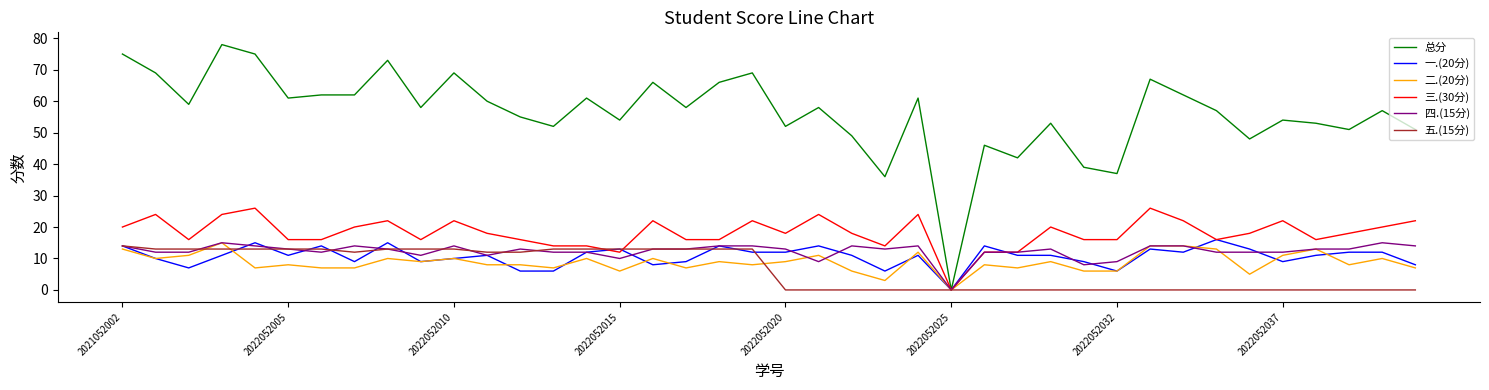

True or false: 二.(20分) and 一.(20分) cross at least once.

True